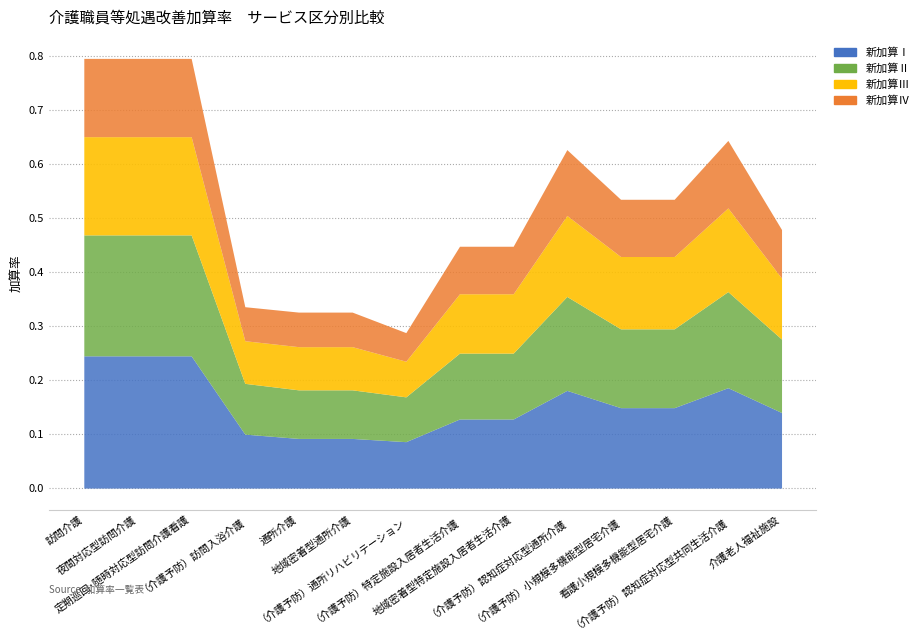

List the series in order of their peak value, highest first.

新加算Ⅰ, 新加算Ⅱ, 新加算Ⅲ, 新加算Ⅳ